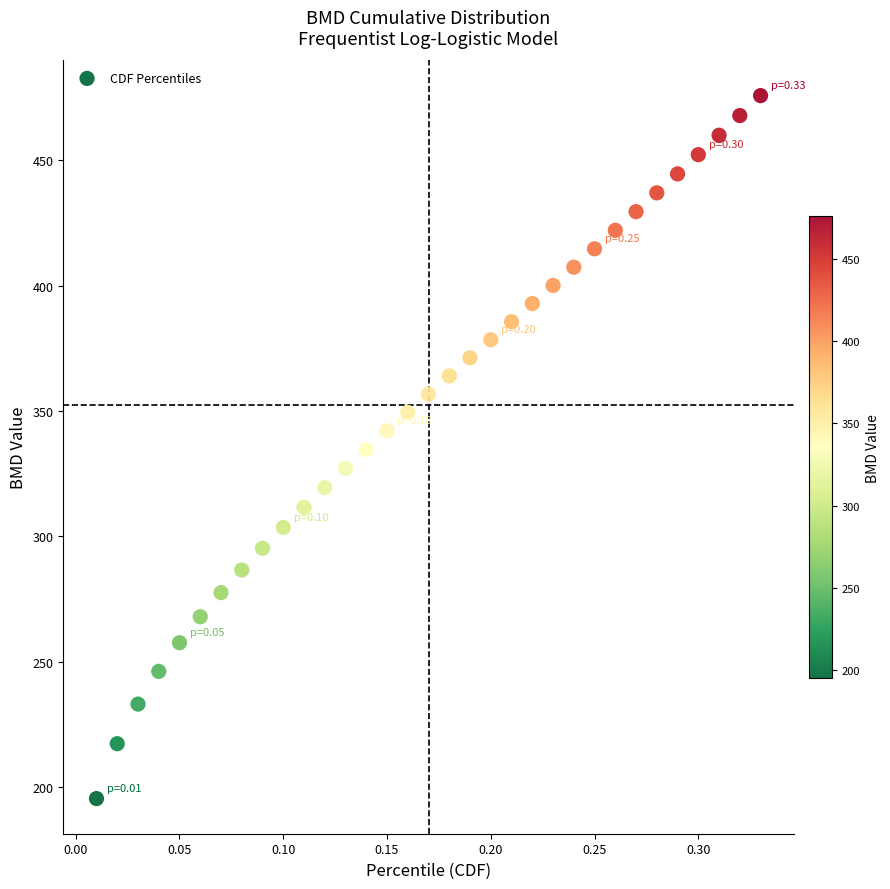

What is the range of X values (max minus min)?

0.3